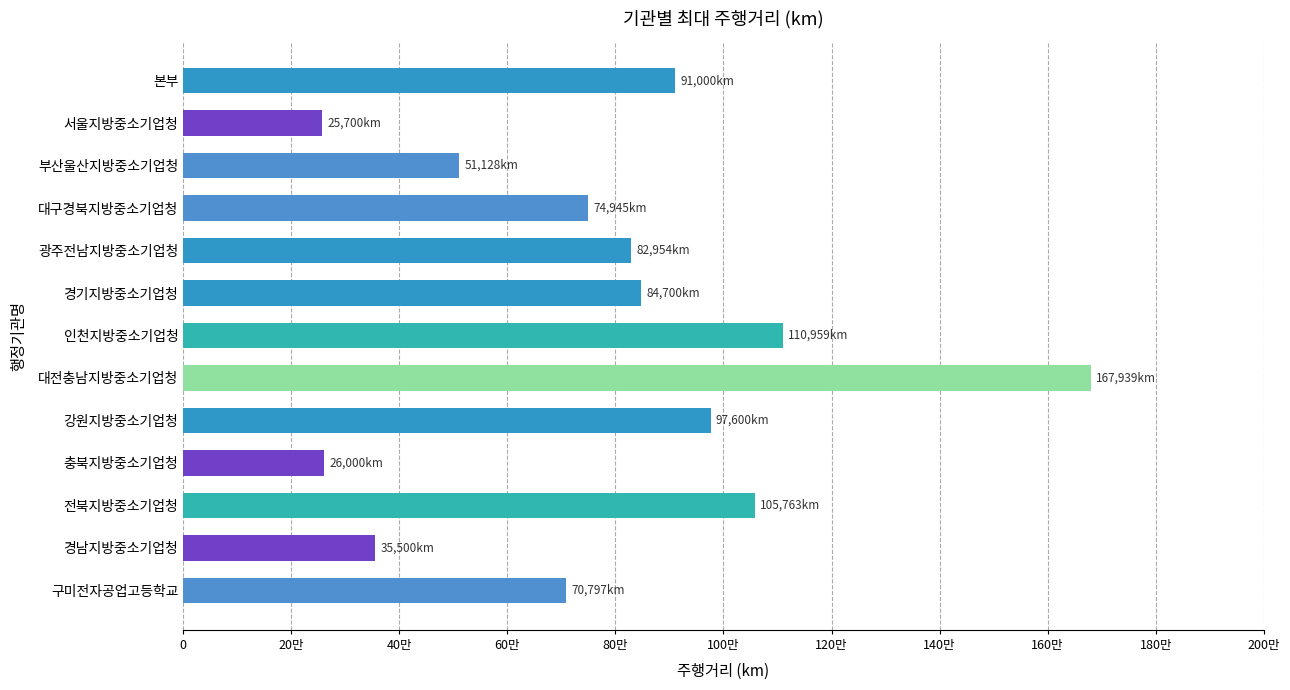

Are the bars horizontal?

Yes